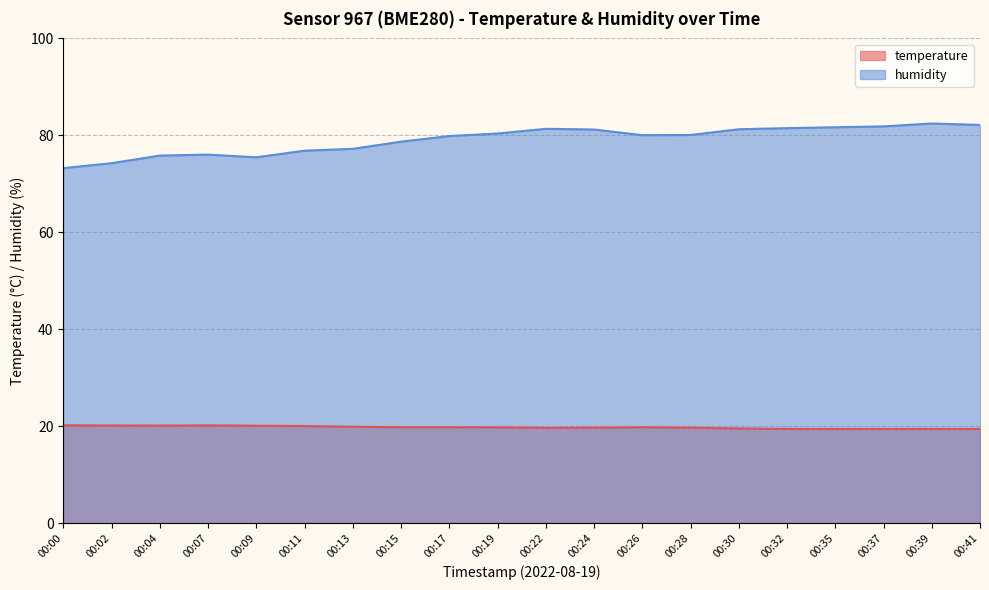

The value of temperature at 00:37 is 6.6. True or false?

False